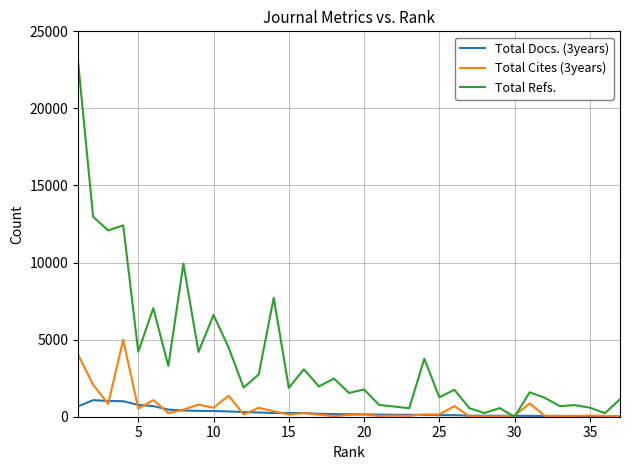

Which series has the largest total across all categories?

Total Refs.